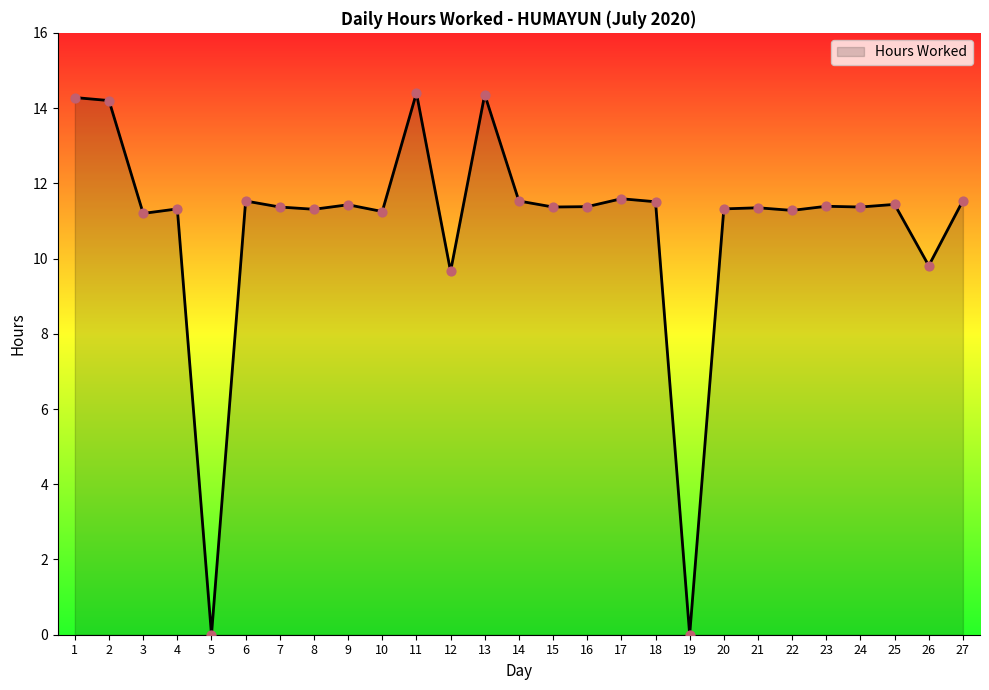

Between 2 and 12, which is larger?

2